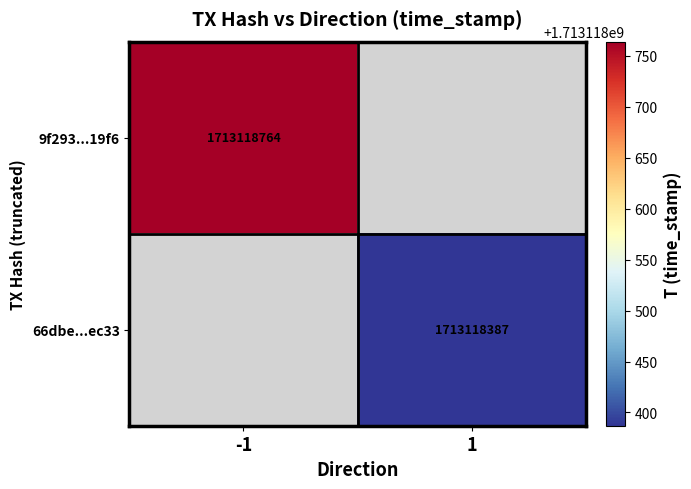

How many data points does each series have?

2